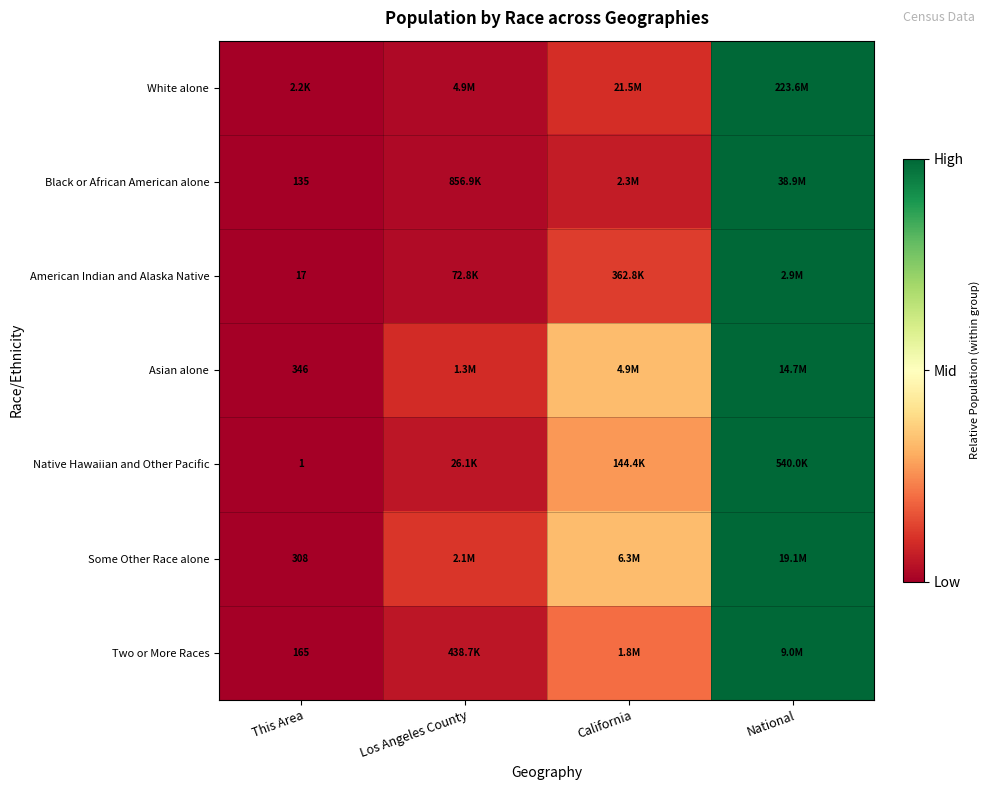

Is the value of Two or More Races at This Area greater than the value of Black or African American alone at This Area?

Yes